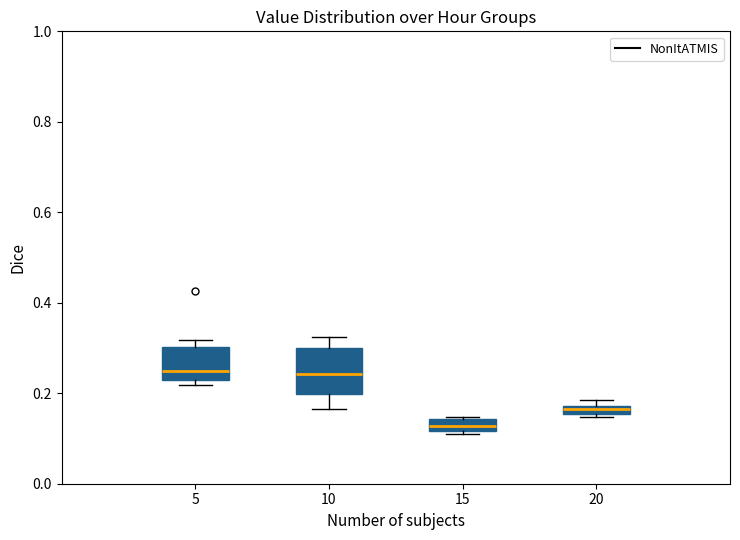

Which box's median line is the lowest?

15